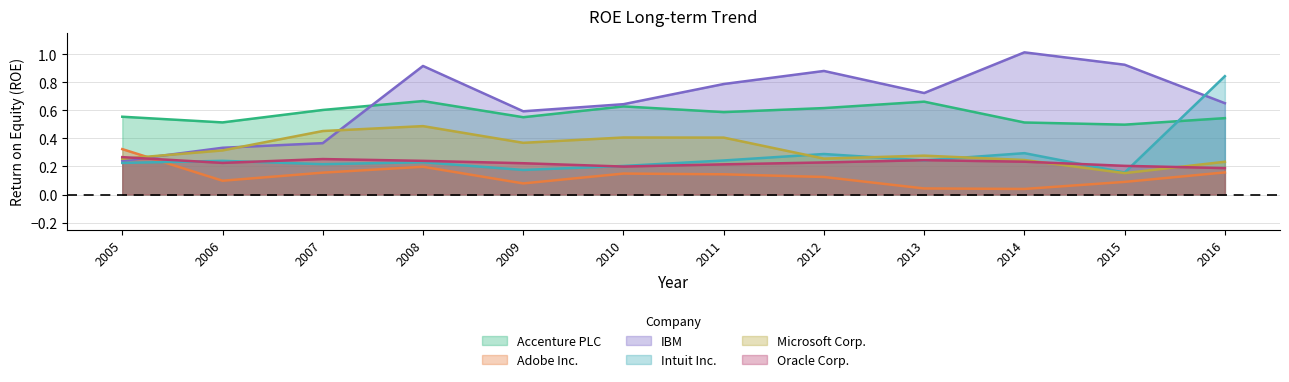

The Microsoft Corp. series shows 0.2 at 2010. True or false?

False